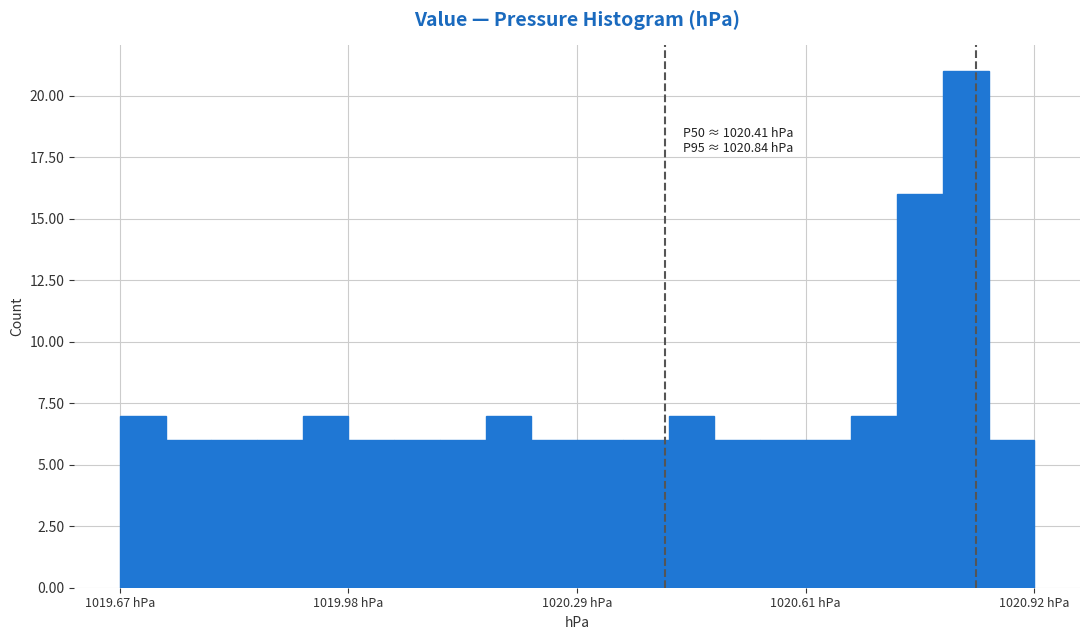

Around what value on the x-axis is the tallest bar? Give the approximate position of its centre, as read against the axis.

1020.85